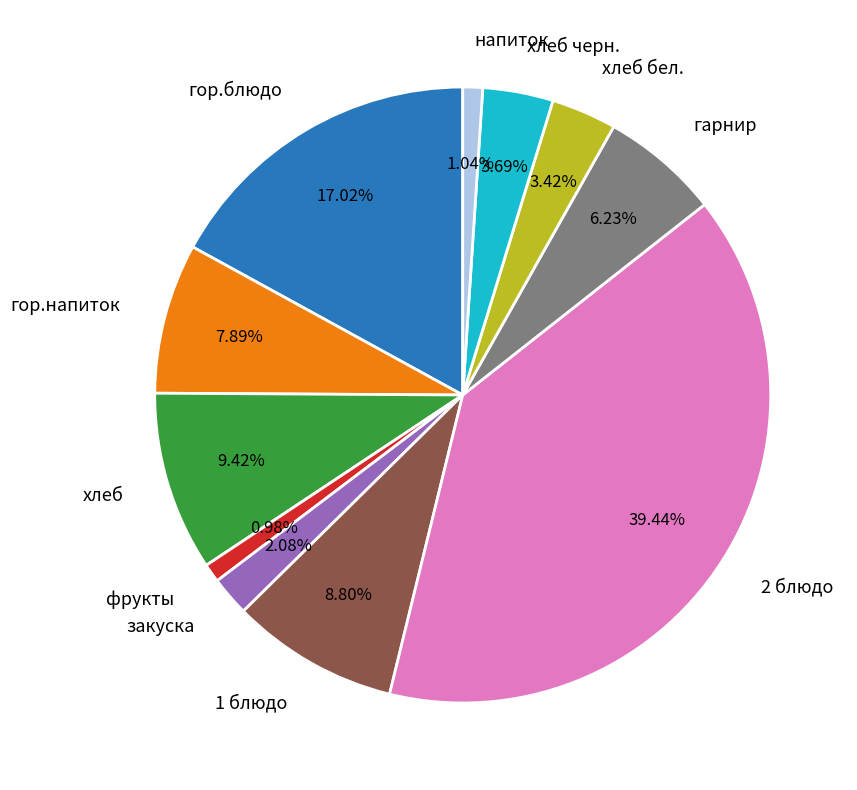

To the nearest percent, what is the combined percentage of хлеб черн. and фрукты?

5%